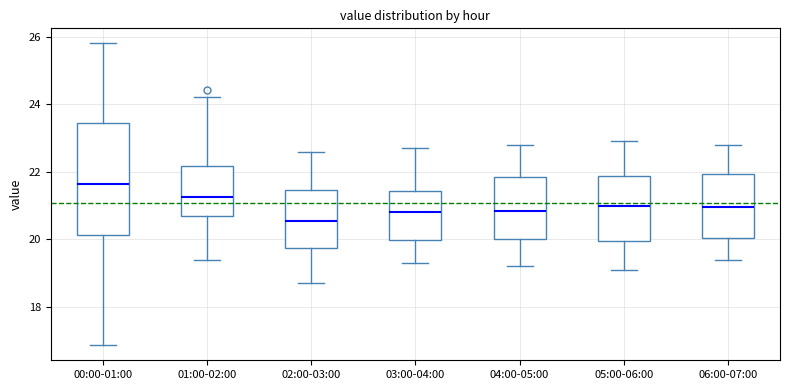

Where does the median line of the box for 04:00-05:00 sit on the y-axis? The values are not printed on the chart, so give them approximately, as read against the axis.

20.8